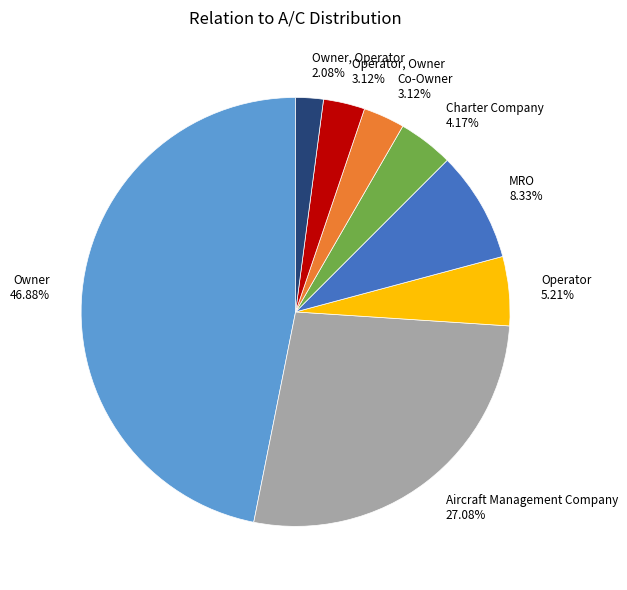

What portion of the pie excludes MRO?

91.7%